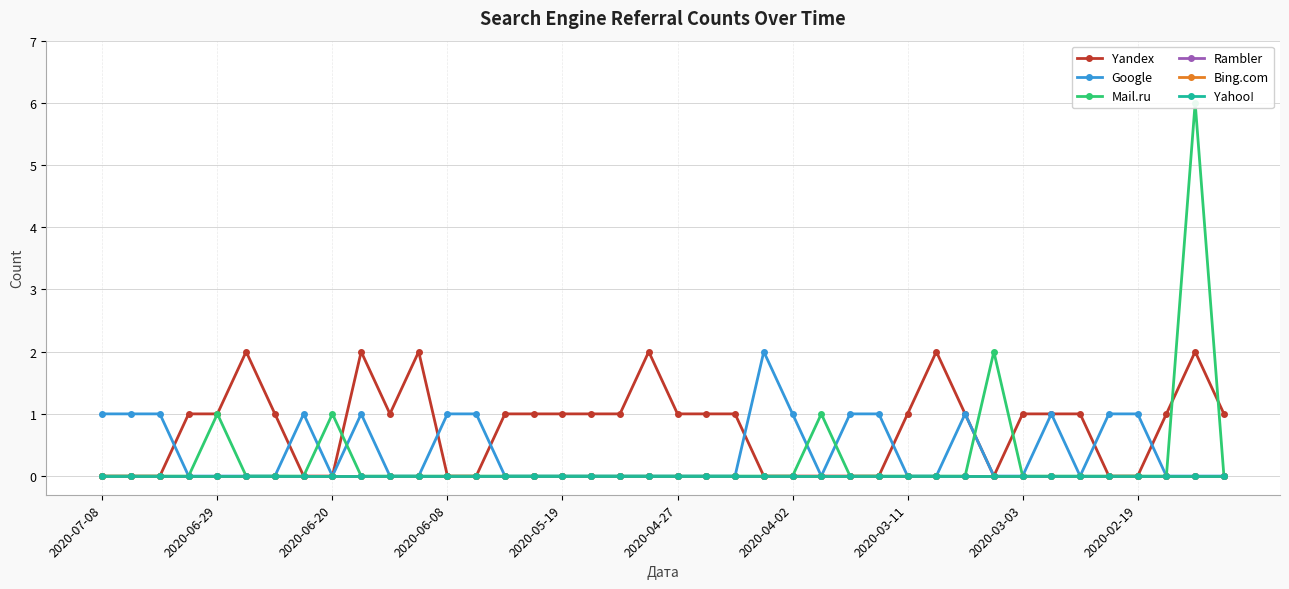

True or false: Bing.com and Yahoo! intersect in this chart.

False